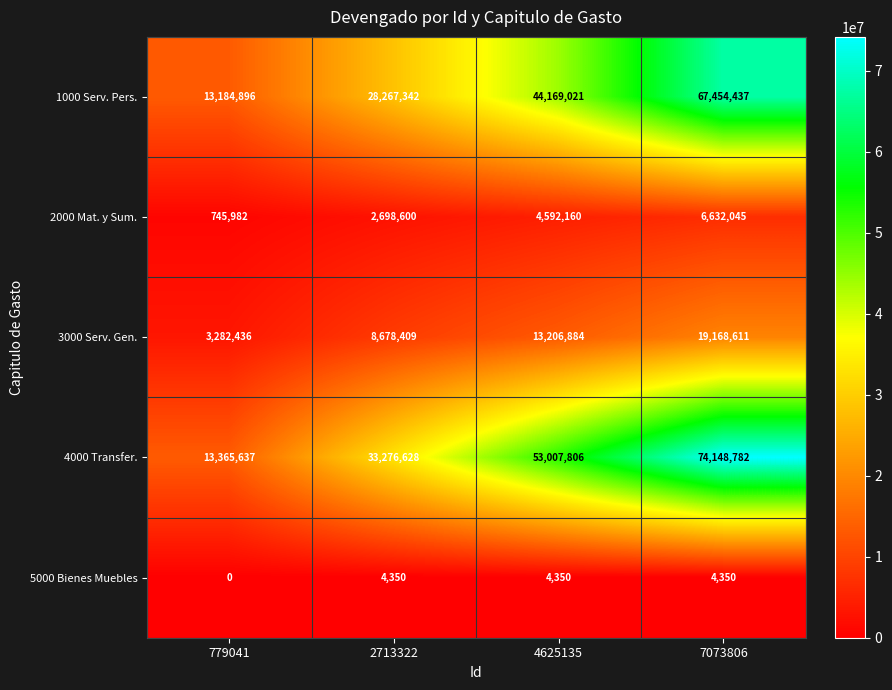

Which category has the highest value in the 4000 Transfer. series?

7073806